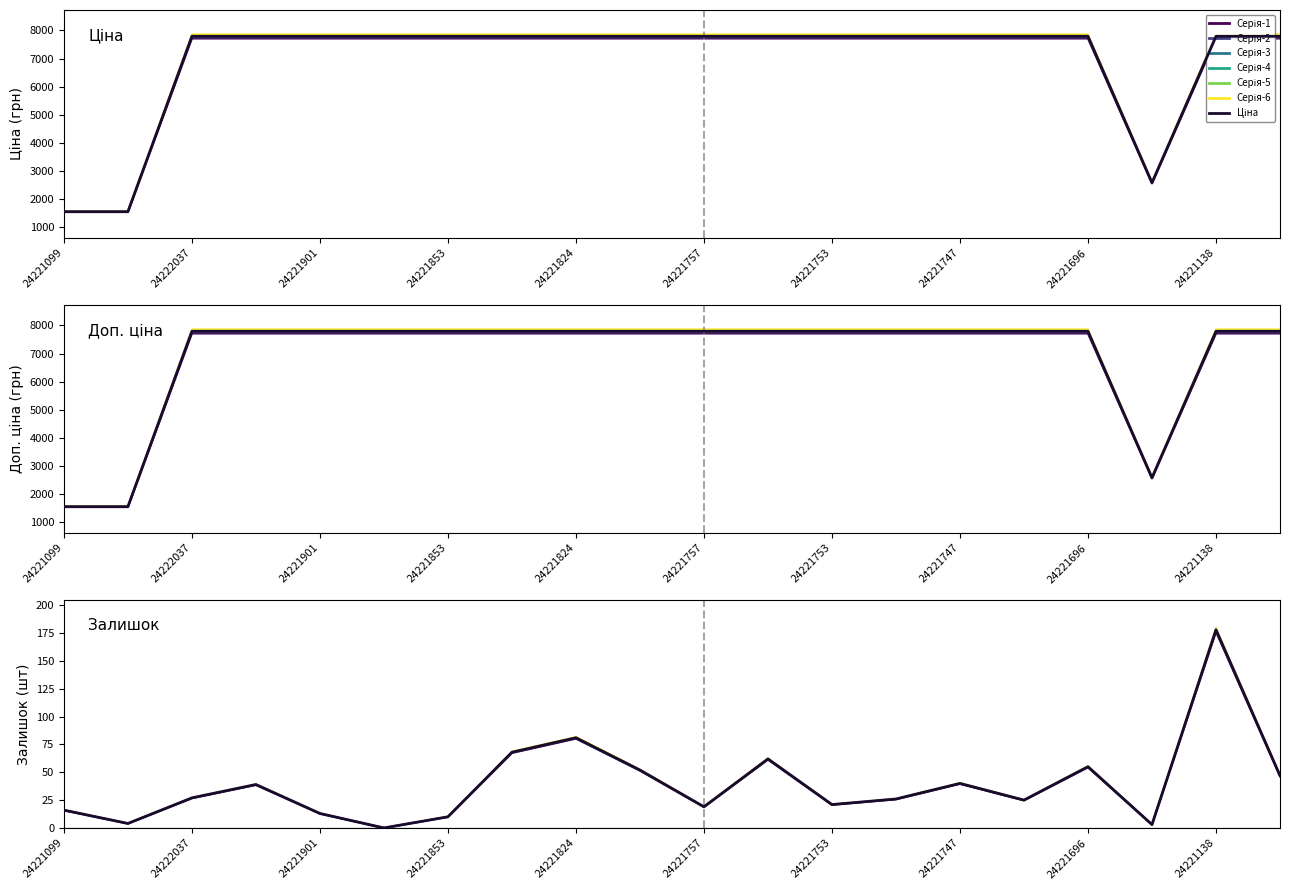

What is the minimum value for Ціна?

1532.2